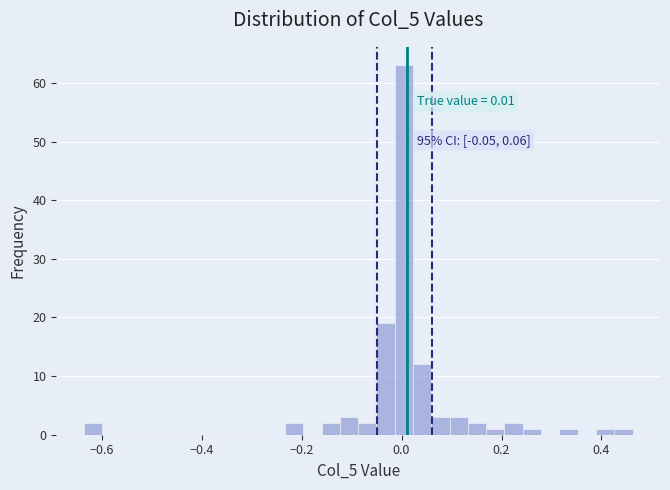

Read against the x-axis, roughly where is the centre of the tallest bar?

0.00